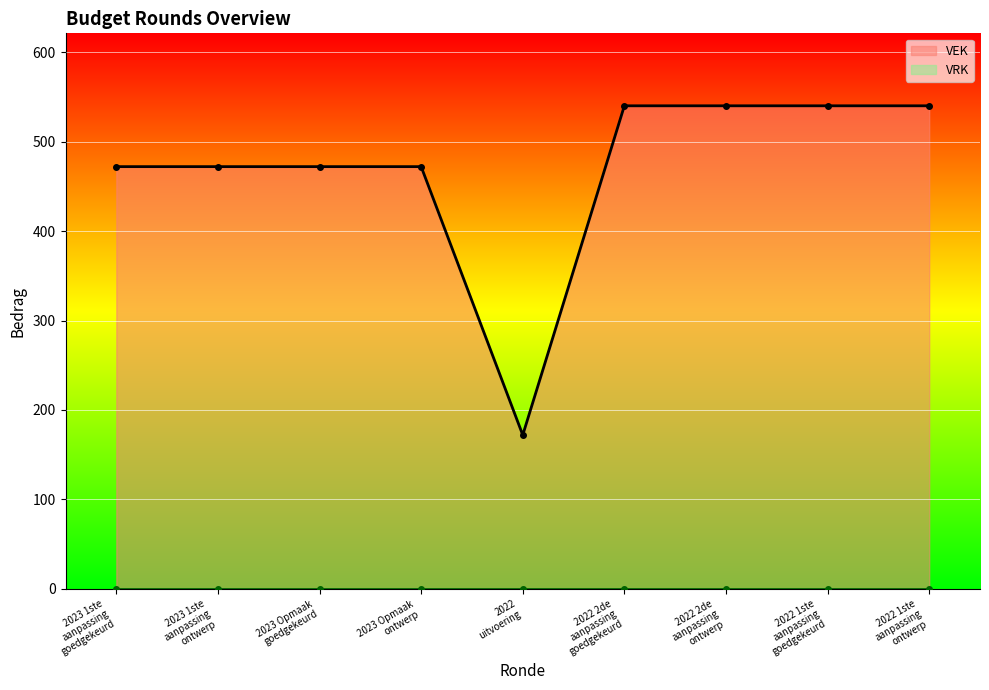

The value at 2023 Opmaak
ontwerp is 472. True or false?

True